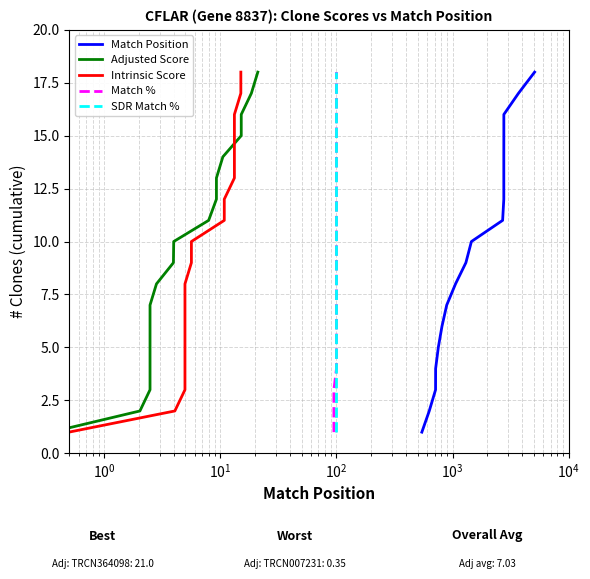

What is the difference between the maximum and minimum values in the Adjusted Score series?

17